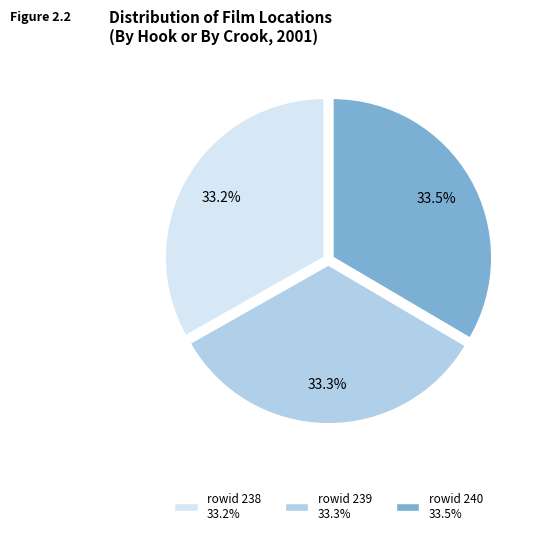

How many segments does this pie chart have?

3